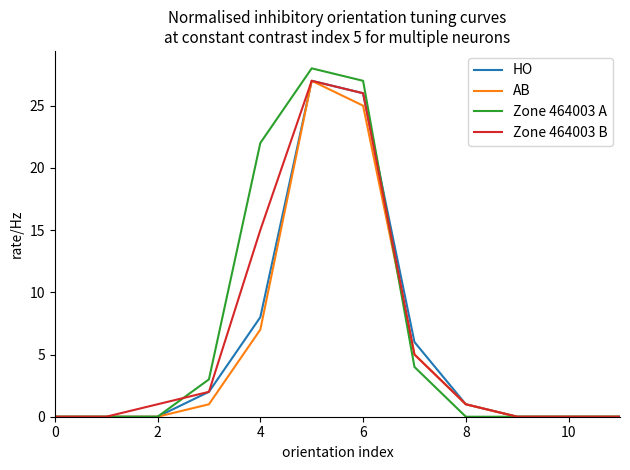

Reading left to right, extract all data points from this chart.

HO: 0	0	0	2	8	27	26	6	1	0	0	0
AB: 0	0	0	1	7	27	25	5	1	0	0	0
Zone 464003 A: 0	0	0	3	22	28	27	4	0	0	0	0
Zone 464003 B: 0	0	1	2	15	27	26	5	1	0	0	0